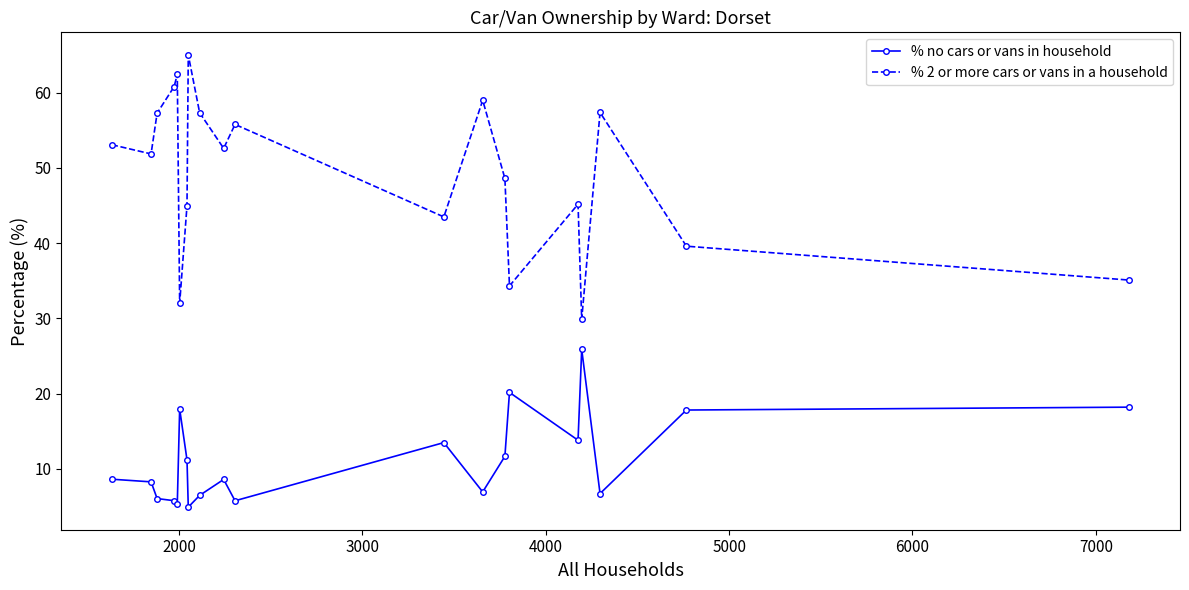

Rank the series by their maximum value, from lowest to highest.

% no cars or vans in household, % 2 or more cars or vans in a household